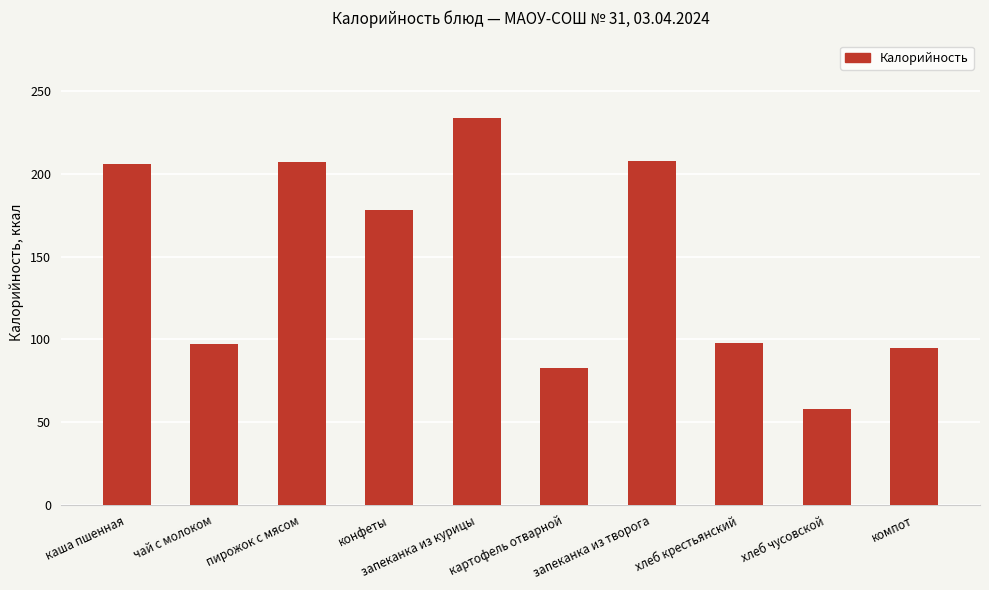

How many data points does each series have?

10